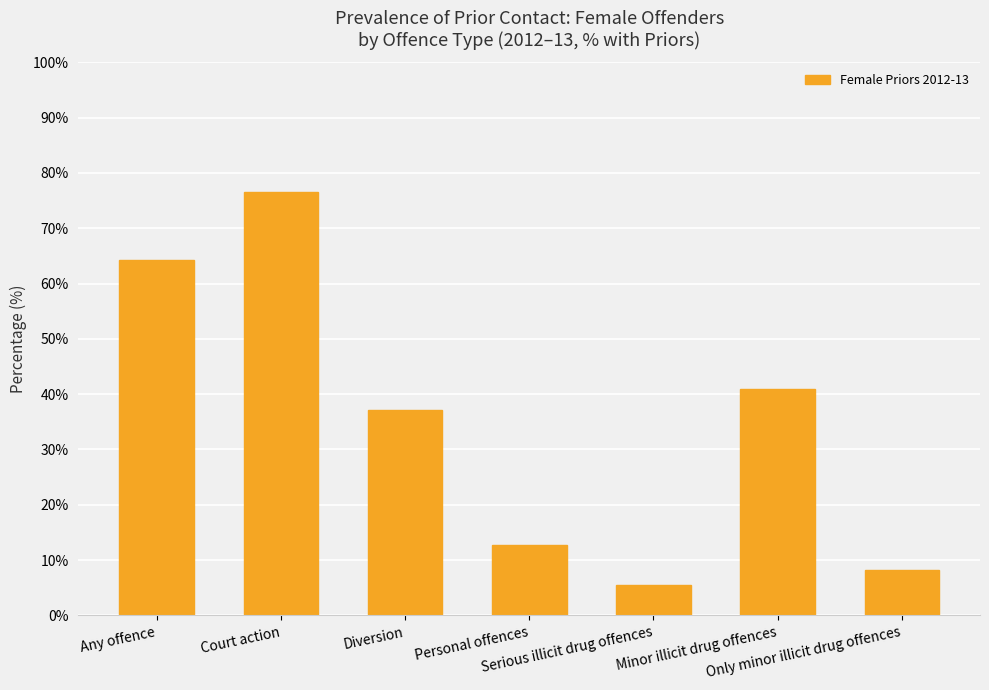

What is the approximate value at Only minor illicit drug offences?

8.2